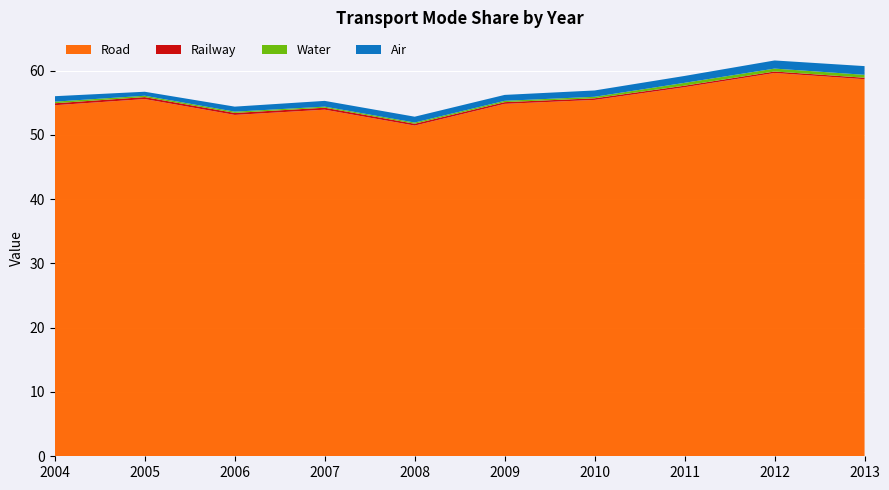

What is the maximum value for Road?

59.6